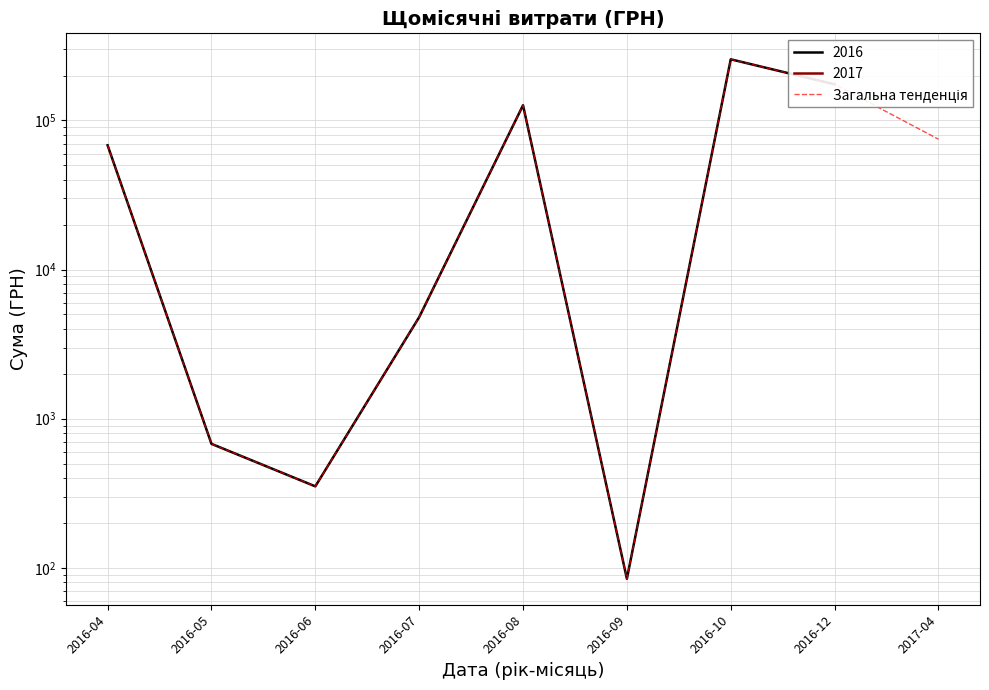

Is it true that the value at 2016-07 is 4798.5?

True